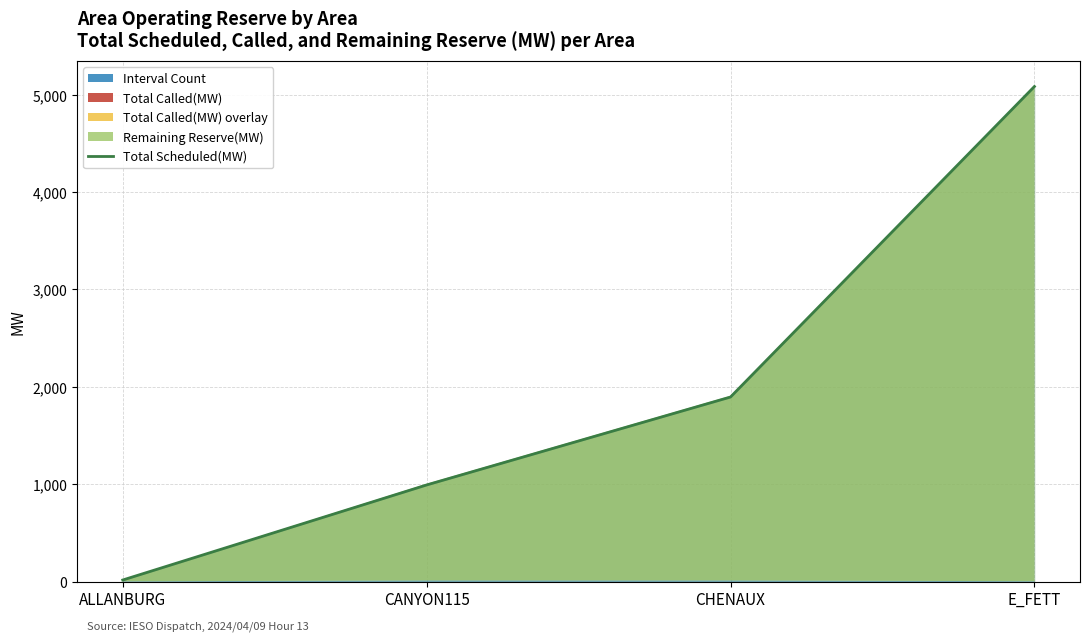

Between CANYON115 and E_FETT, which is larger?

E_FETT